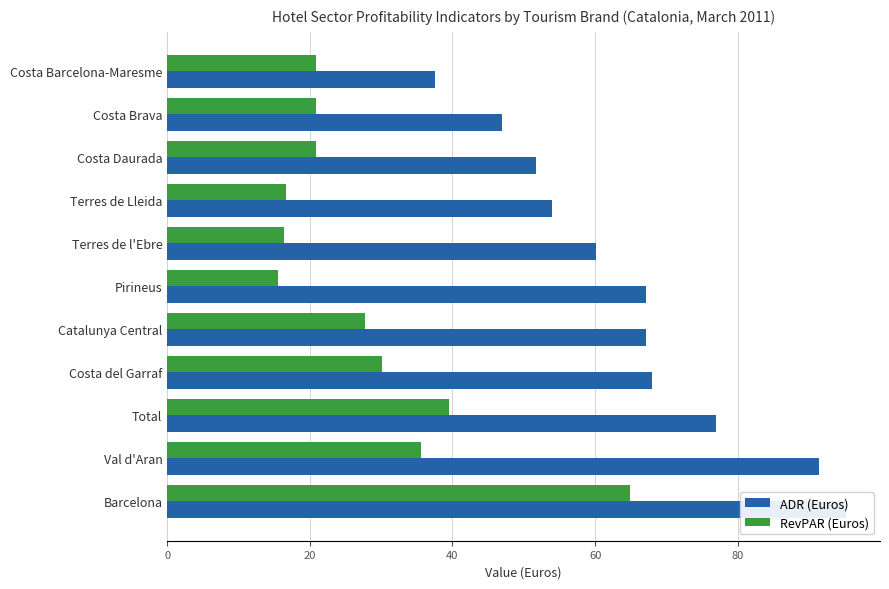

Which series has the widest spread of values?

ADR (Euros)